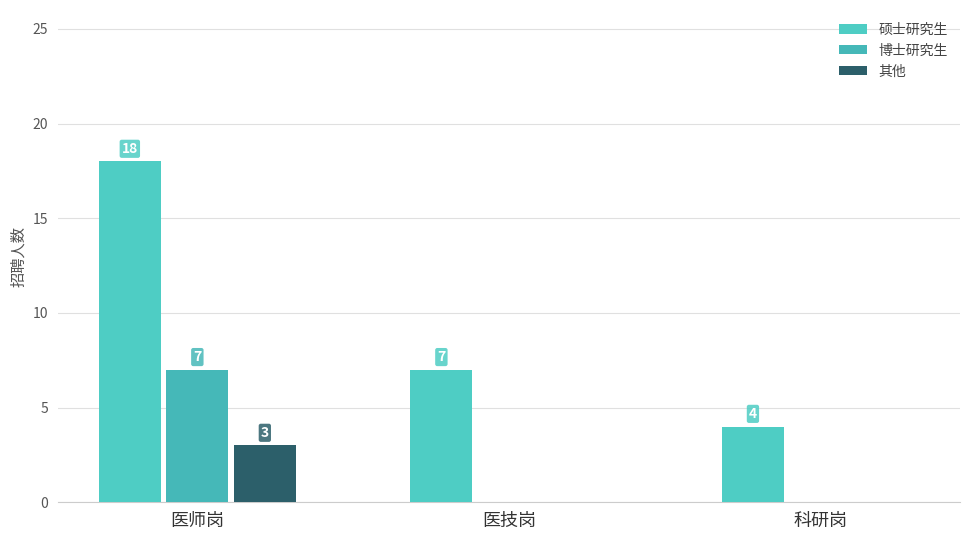

What is the label of the 1st bar from the right?

科研岗